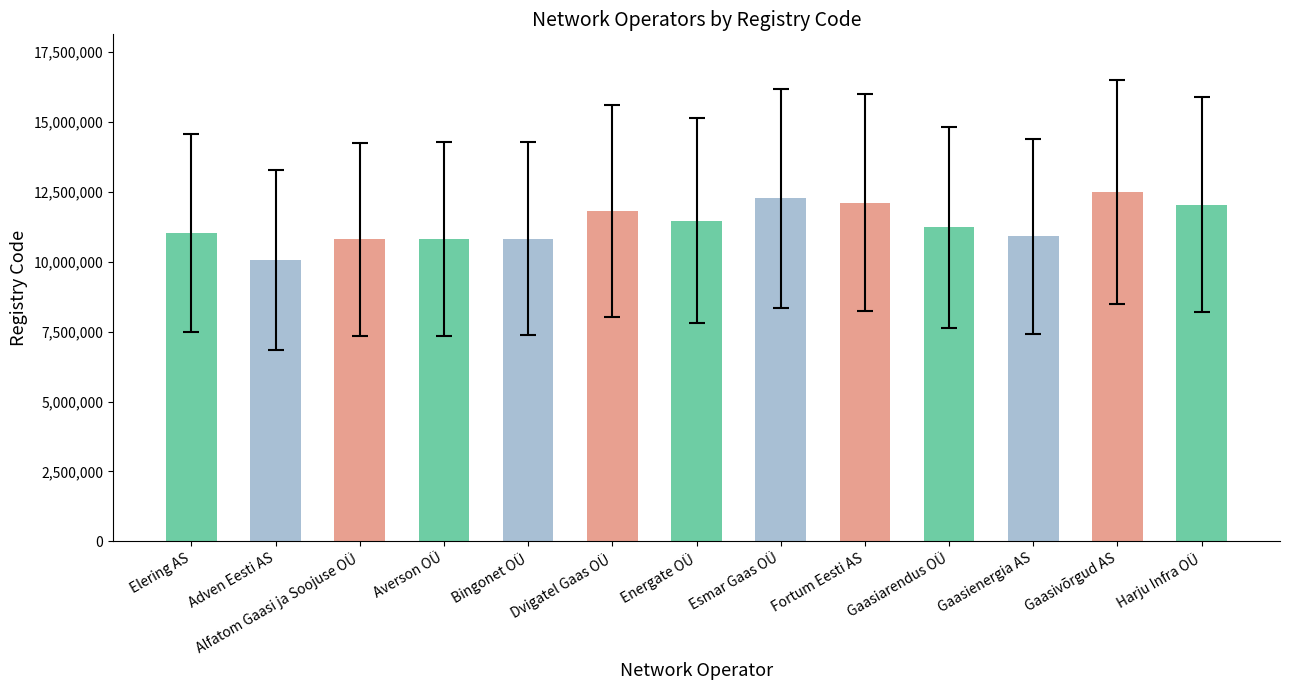

What is the change in value from Fortum Eesti AS to Gaasienergia AS?

-1204207